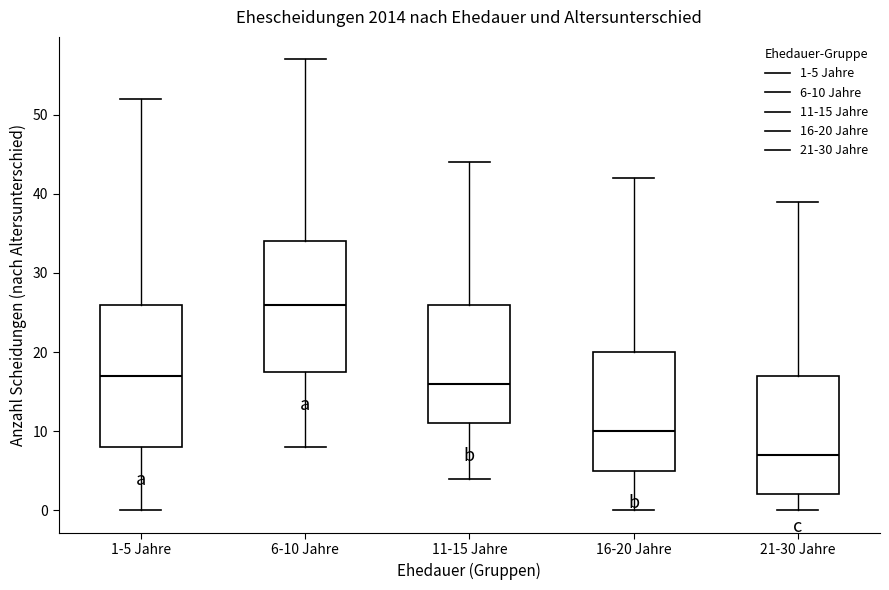

Reading left to right, transcribe this box plot: for each box, give where its median line is, the range the box spans, and where its two whiskers end, as read against the y-axis. The values are not printed on the chart, so give them approximately, as read against the axis.

1-5 Jahre: median 17, box 8 to 26, whiskers 0 to 52
6-10 Jahre: median 26, box 18 to 34, whiskers 8 to 57
11-15 Jahre: median 16, box 11 to 26, whiskers 4 to 44
16-20 Jahre: median 10, box 5 to 20, whiskers 0 to 42
21-30 Jahre: median 7, box 2 to 17, whiskers 0 to 39